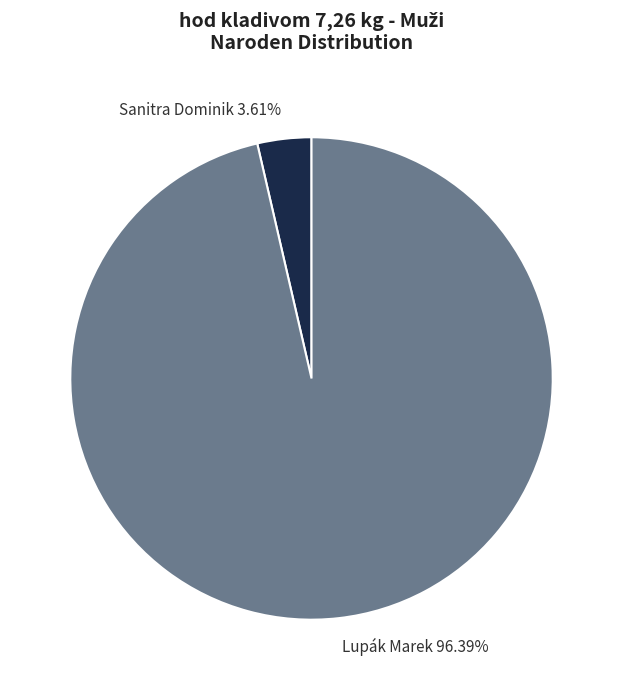

To the nearest percent, what is the difference between the Lupák Marek and Sanitra Dominik slice percentages?

93%